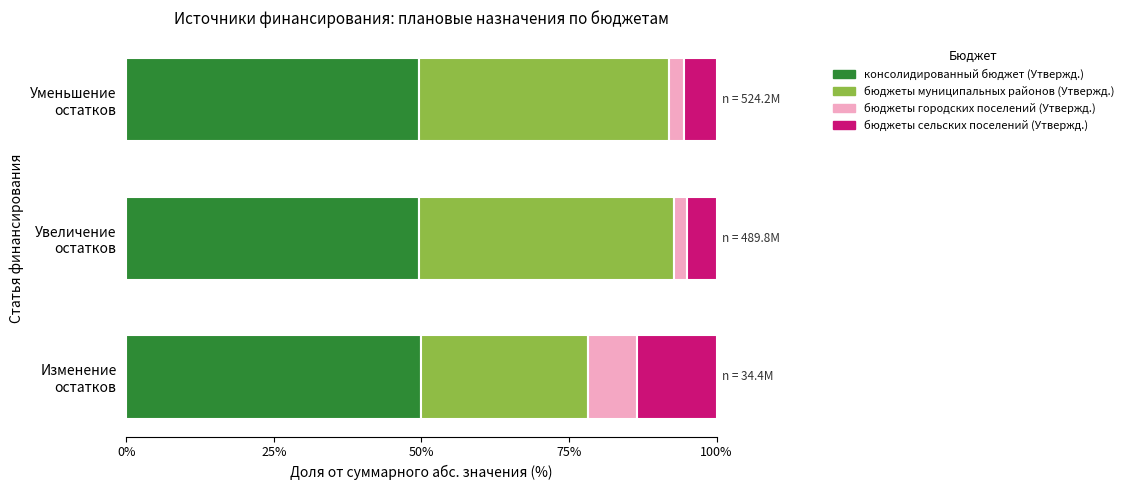

What is the minimum value for консолидированный бюджет (Утвержд.)?

49.5